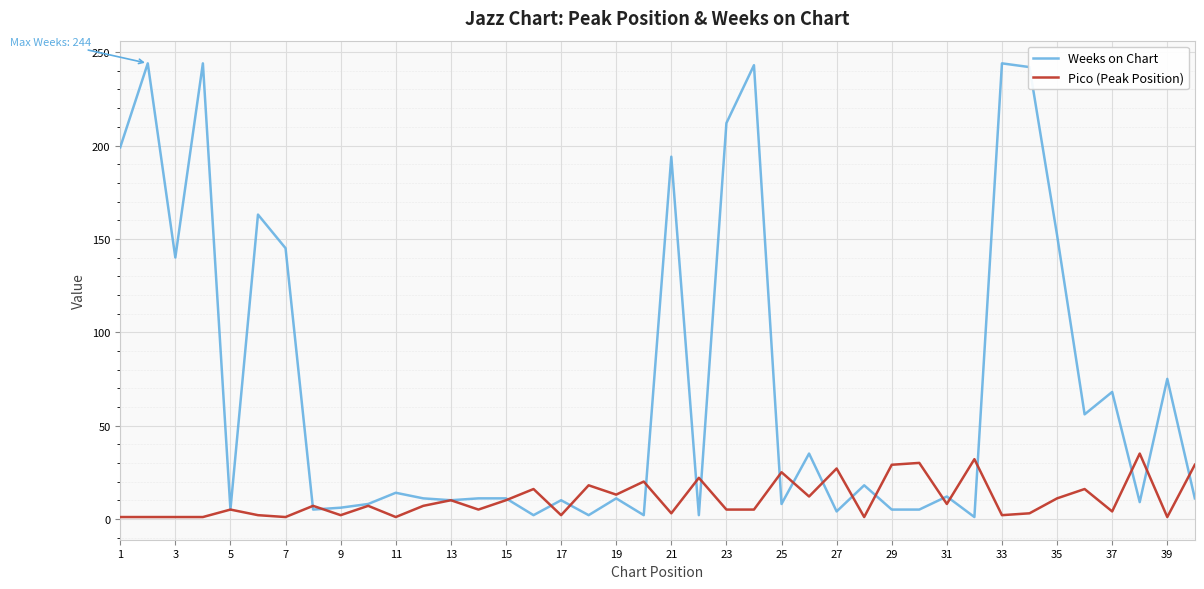

What is the maximum value for Weeks on Chart?

244